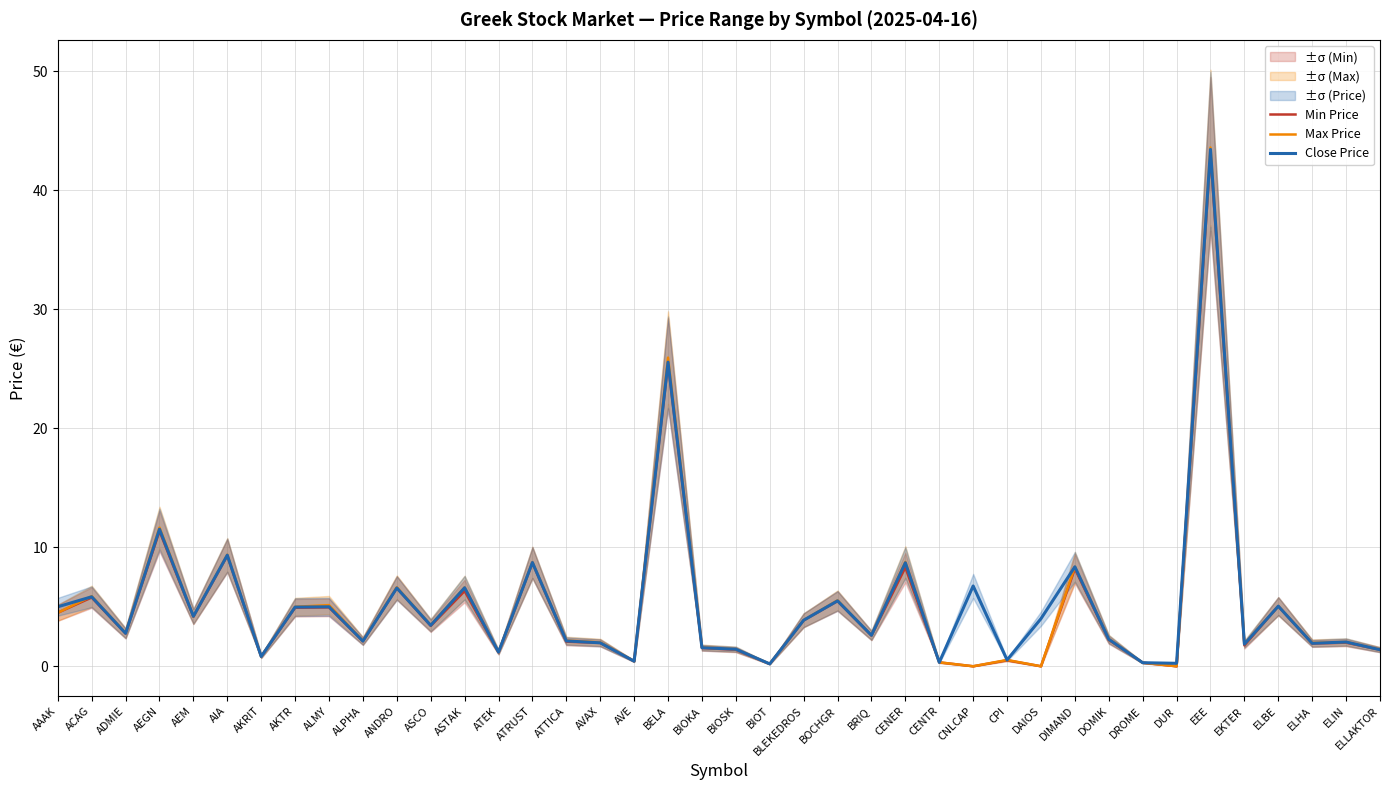

Is this an area chart (filled region under the line)?

No